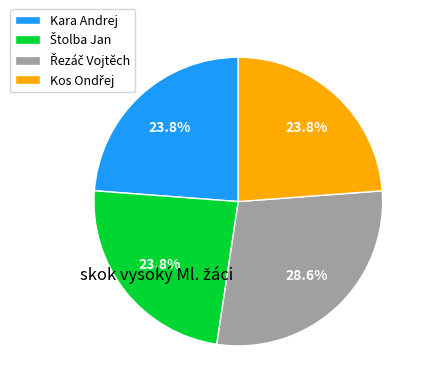

Is Kara Andrej the majority of the pie?

No